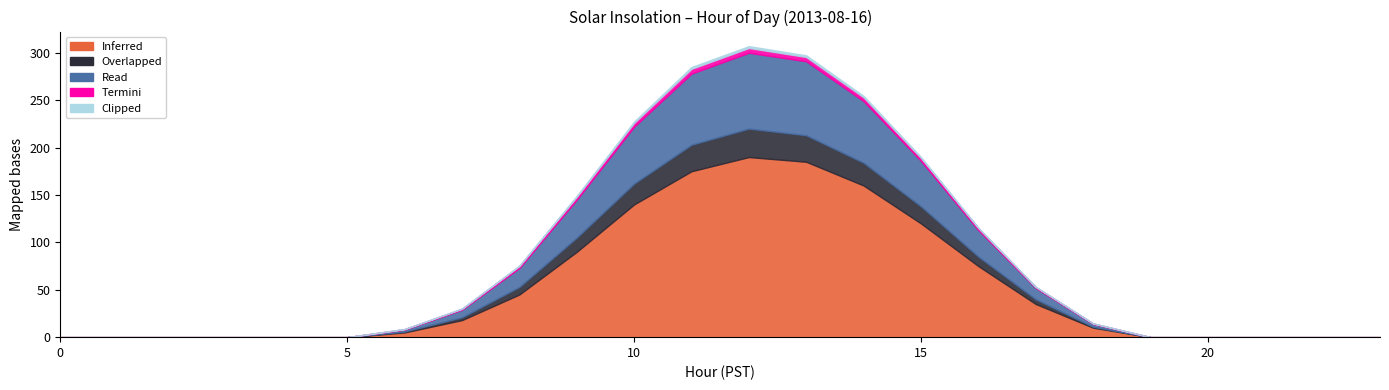

At which label does Clipped reach its peak?

11